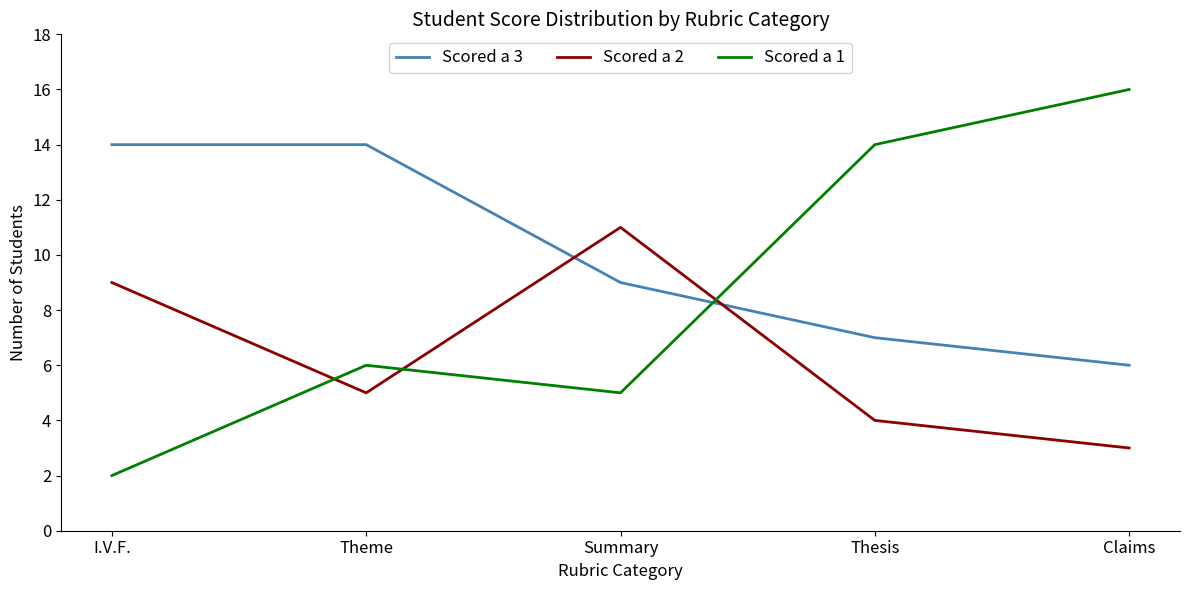

What is the difference between the highest and lowest values at I.V.F.?

12